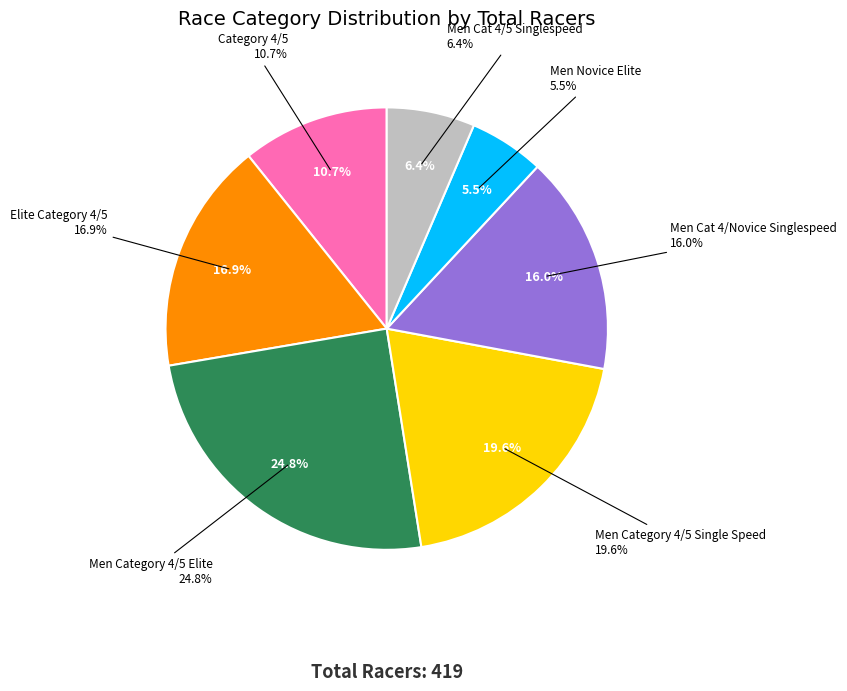

Is it true that Men Category 4/5 Single Speed is 20% of the pie?

True